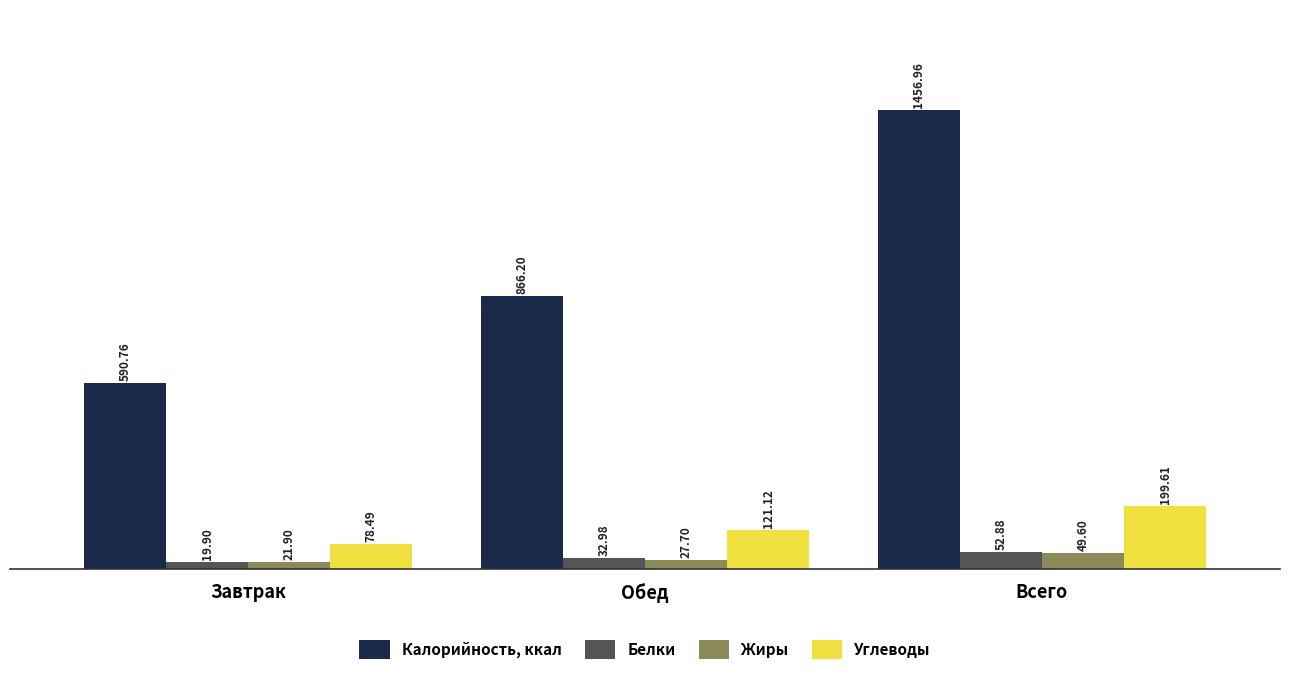

At how many categories does at least one series exceed 545?

3